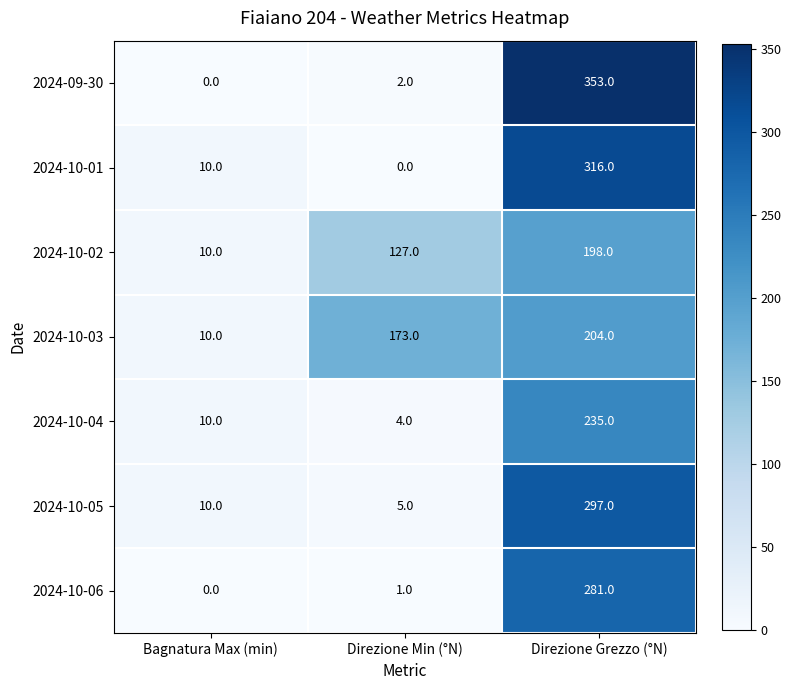

At how many categories does at least one series exceed 71?

2